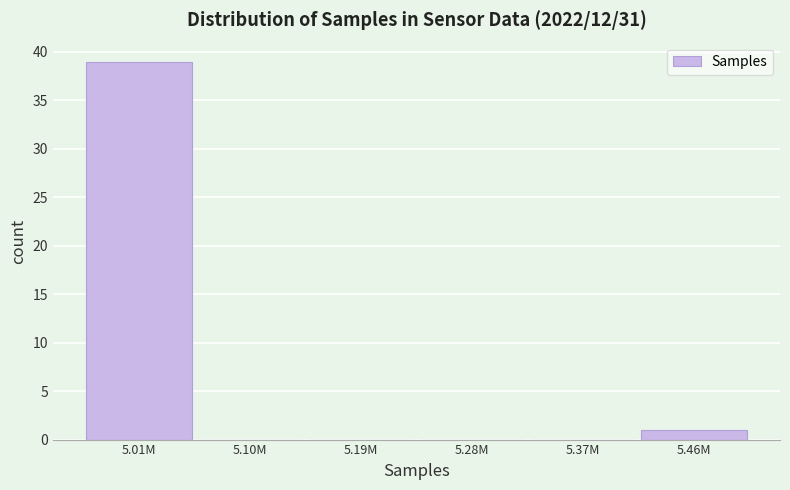

Reading left to right, list all the values displayed in this chart.

5.01M=39	5.10M=0	5.19M=0	5.28M=0	5.37M=0	5.46M=1